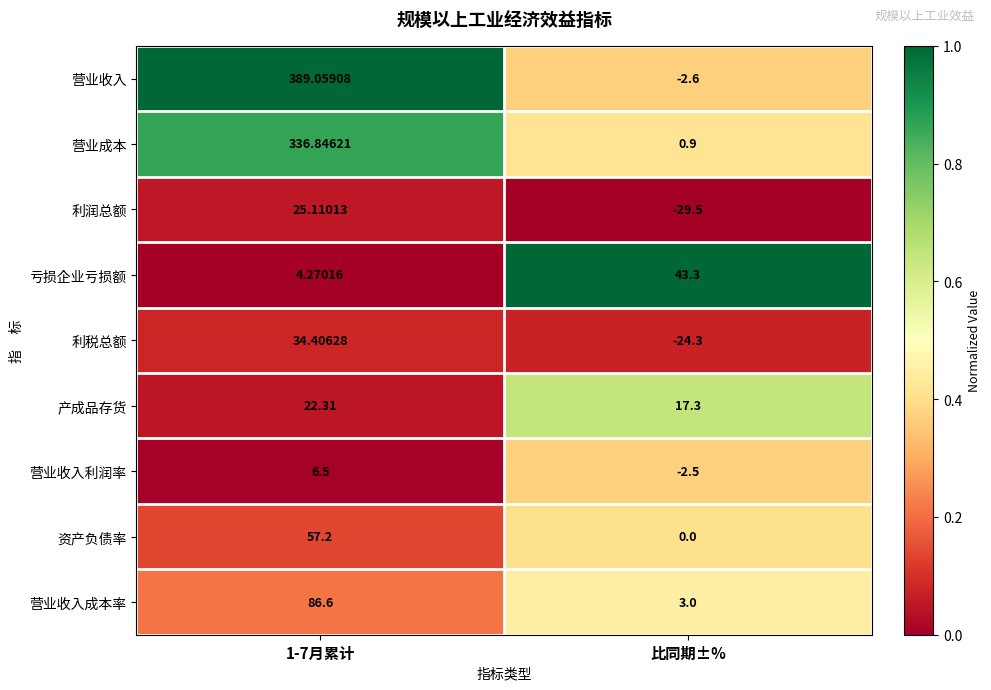

At which label does 营业成本 reach its minimum?

比同期±%